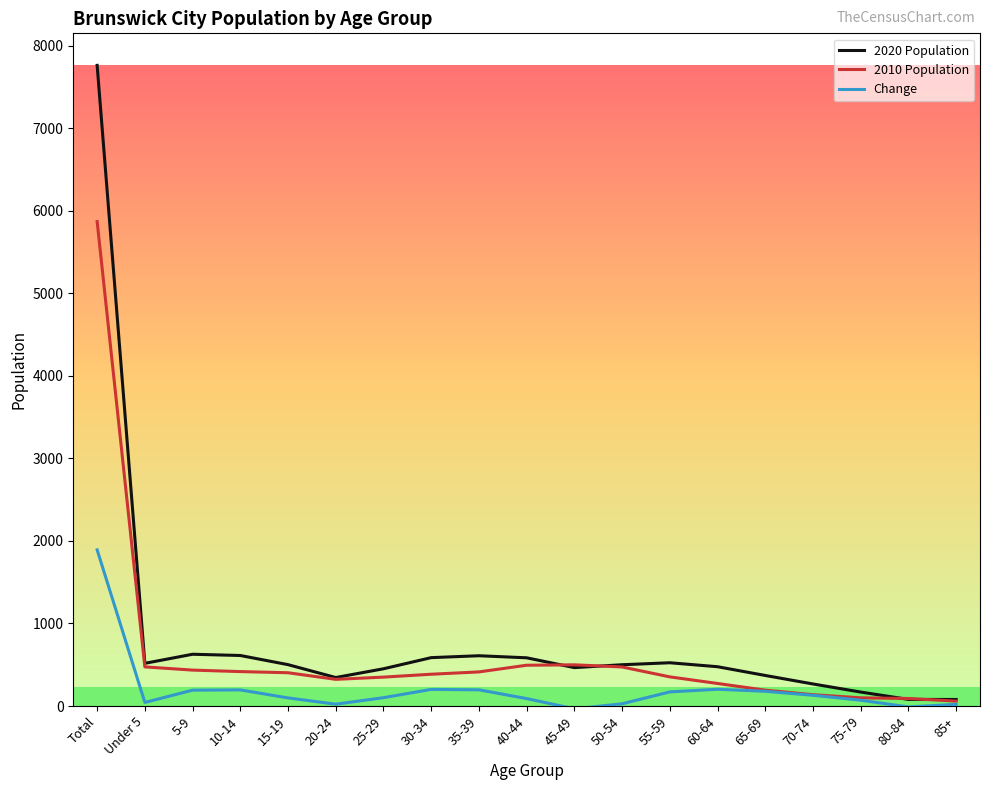

What is the approximate value of 2010 Population at 45-49, to the nearest 10?

500